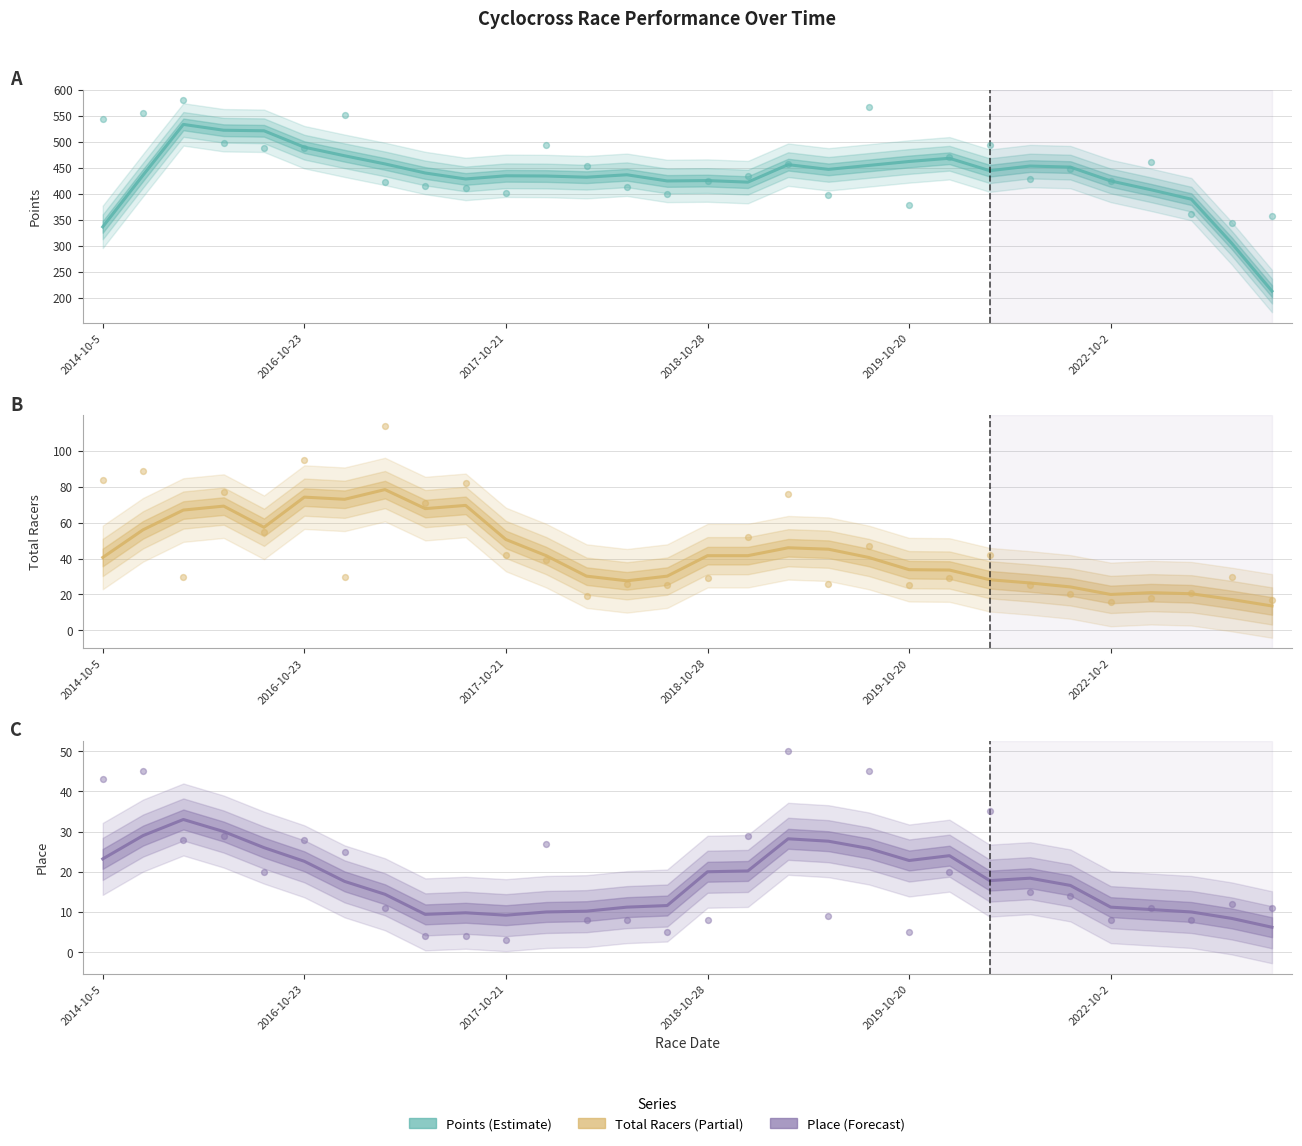

Which series has the largest total across all categories?

Points